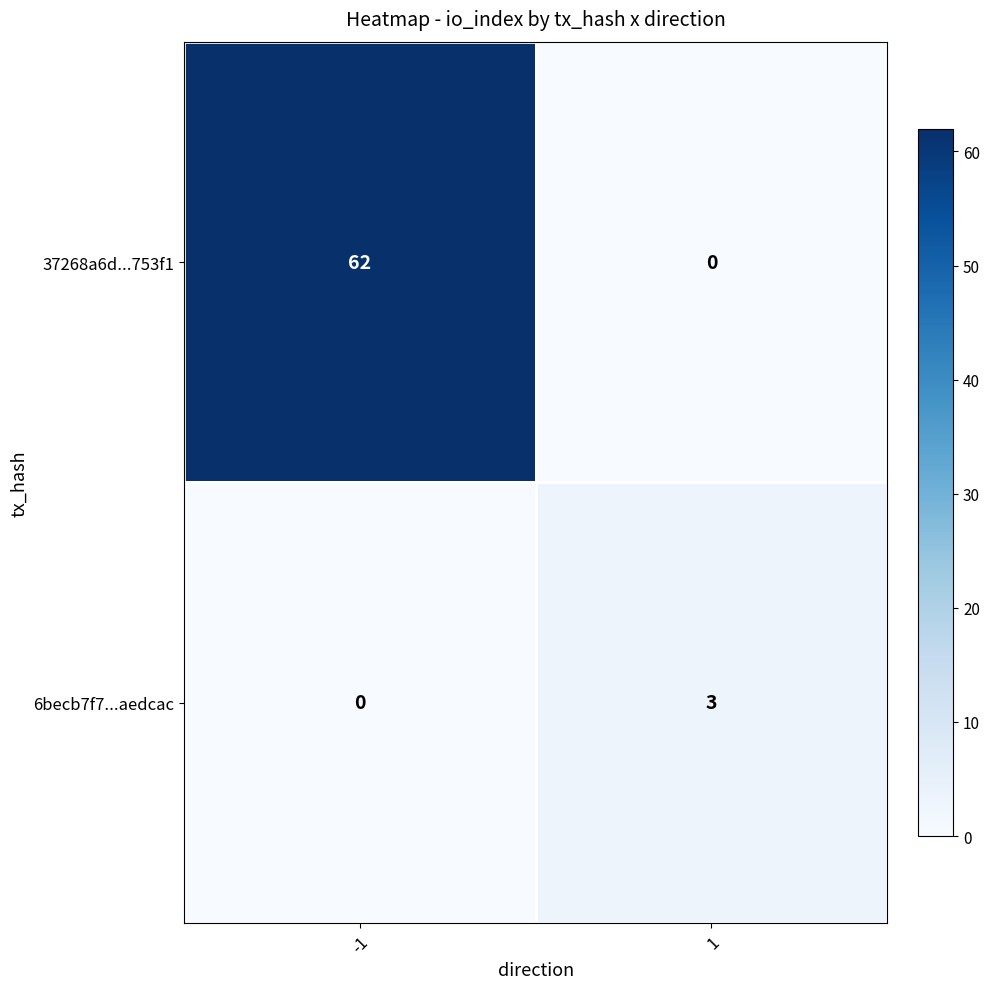

The 6becb7f7...aedcac series shows 3 at 1. True or false?

True